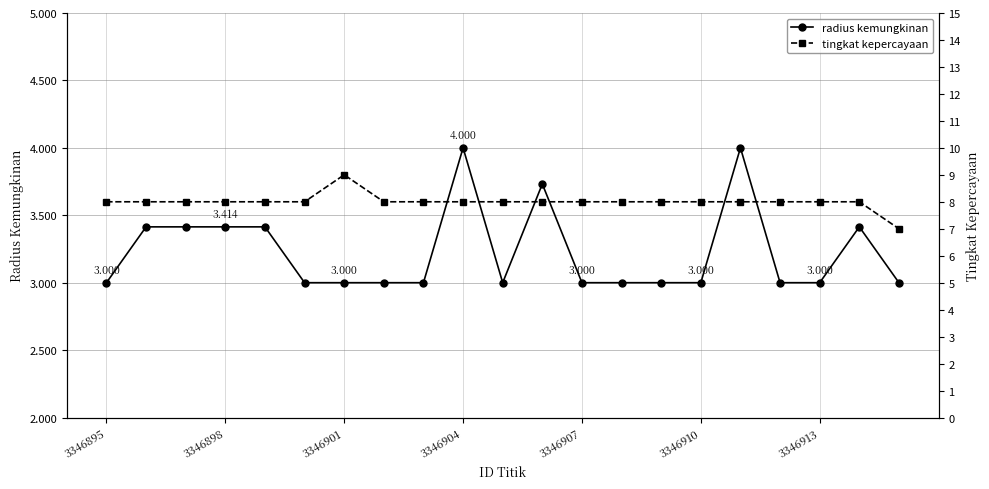

What position from the left is 20?

21